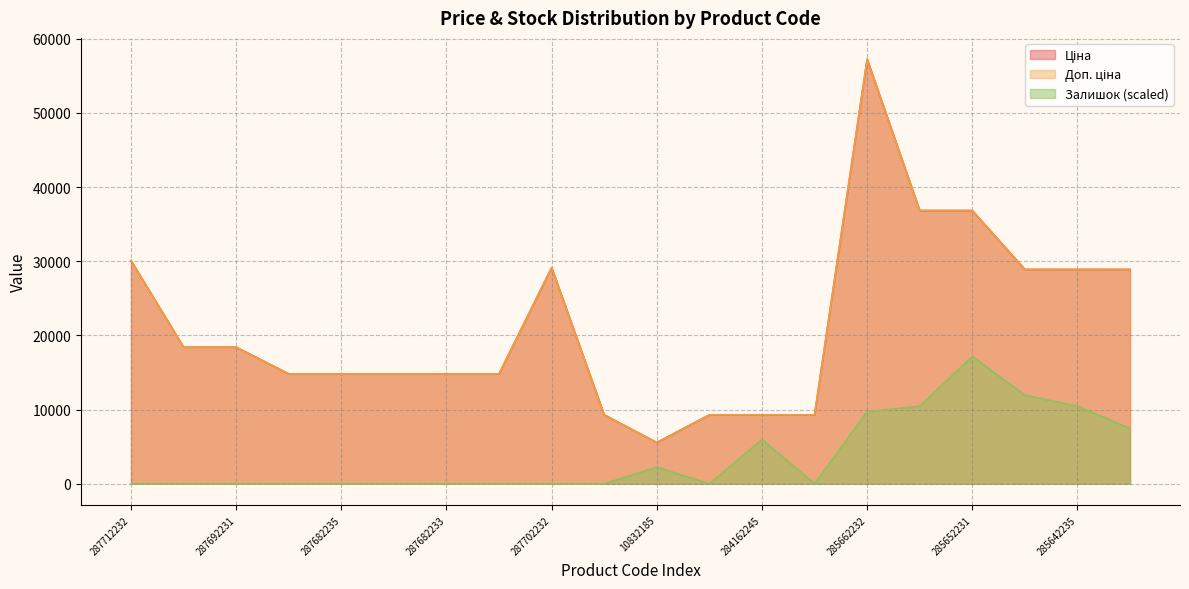

Is the value of Доп. ціна at 285652233 greater than the value of Ціна at 287712232?

Yes